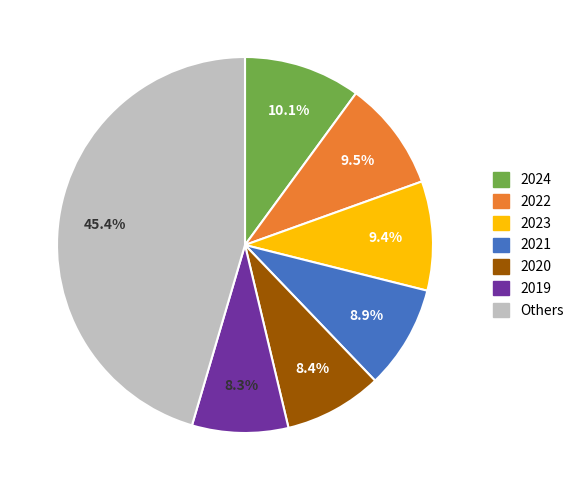

Is there a majority slice in this chart?

No